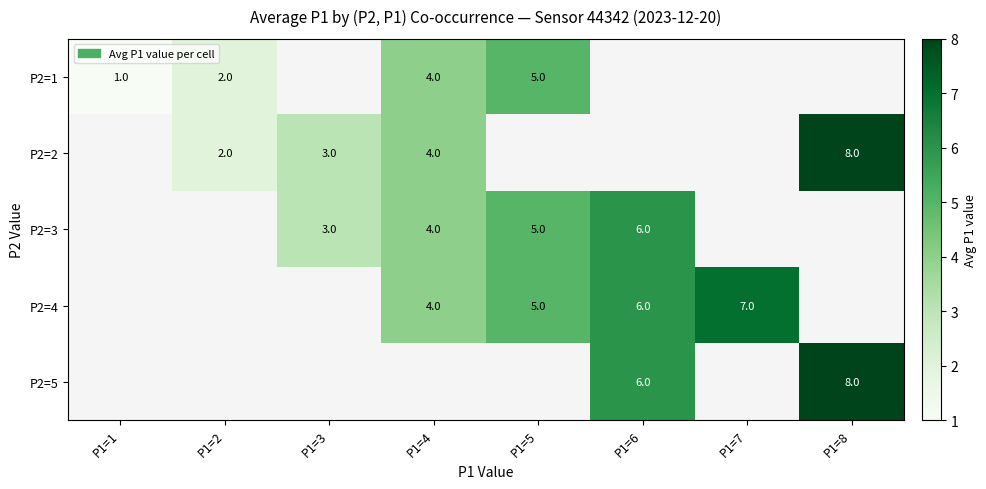

True or false: P2=4 has a value of 4 at P1=4.

True